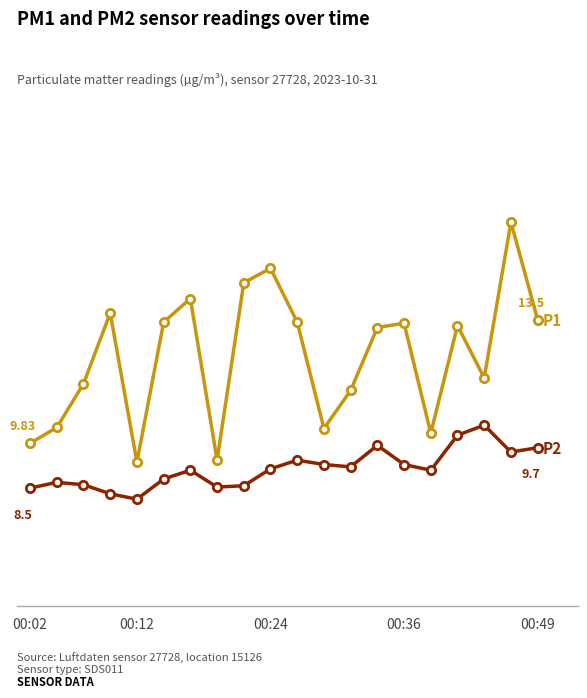

Is this an area chart (filled region under the line)?

No